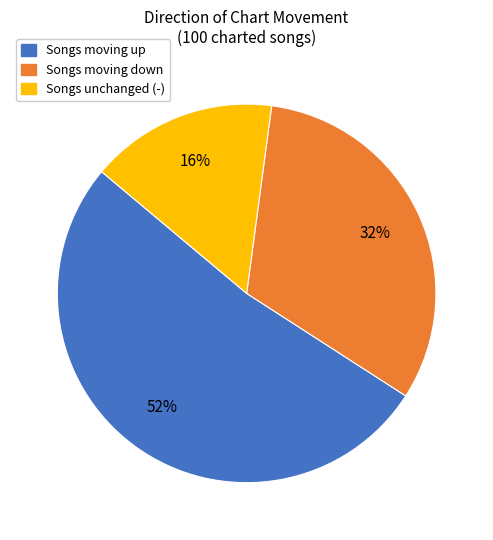

Is it true that Songs moving up is 66% of the pie?

False